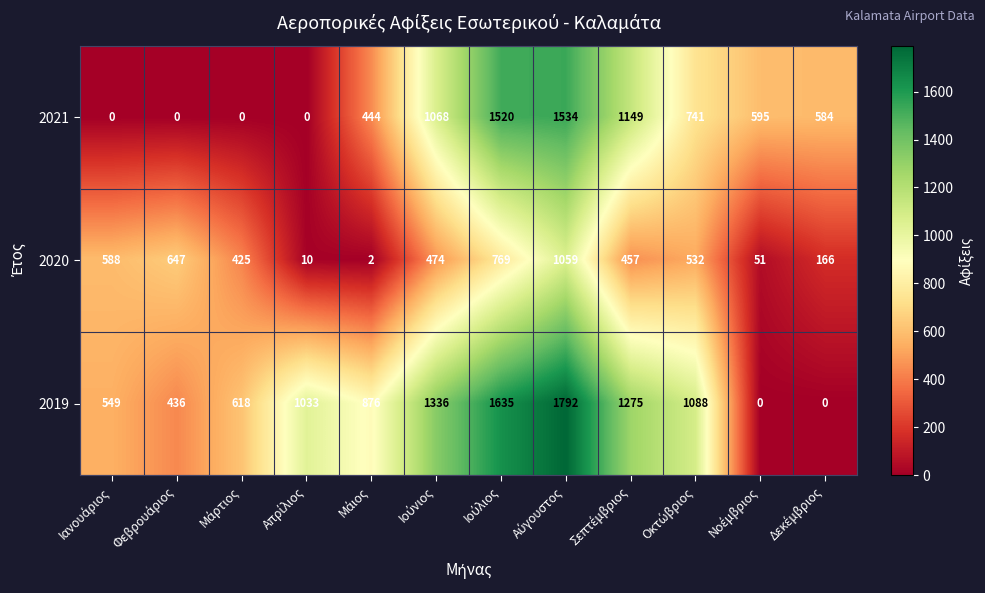

How many categories are shown in the chart?

12